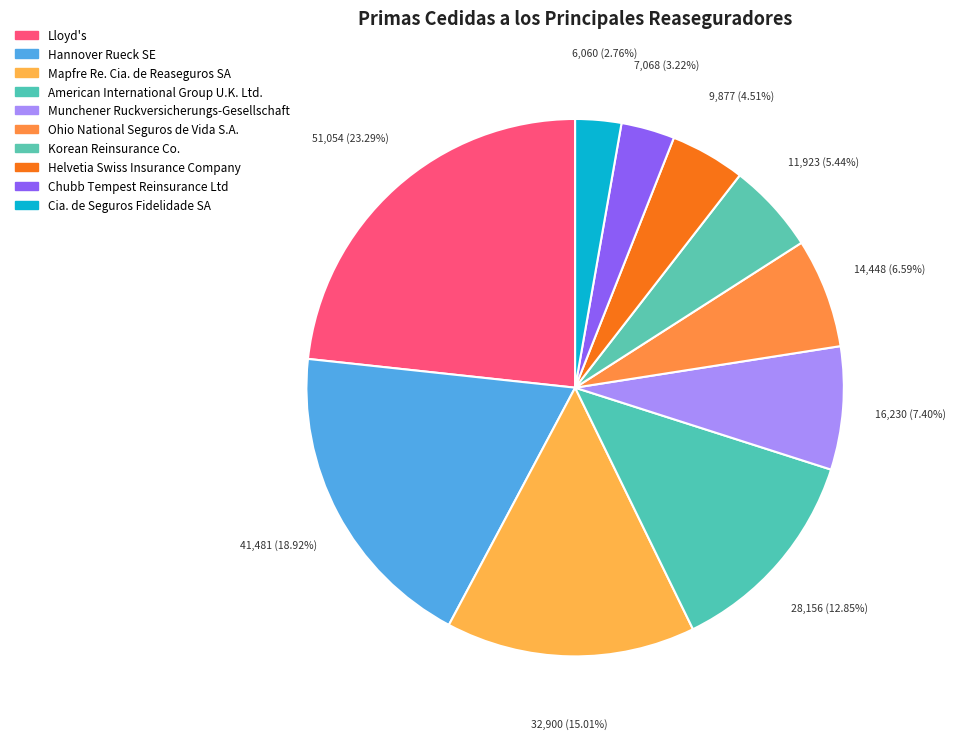

The Korean Reinsurance Co. slice represents 1% of the pie. True or false?

False